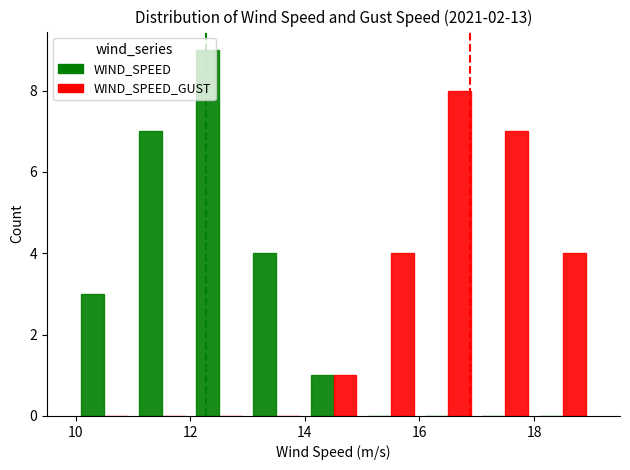

What is the maximum value for WIND_SPEED?

9